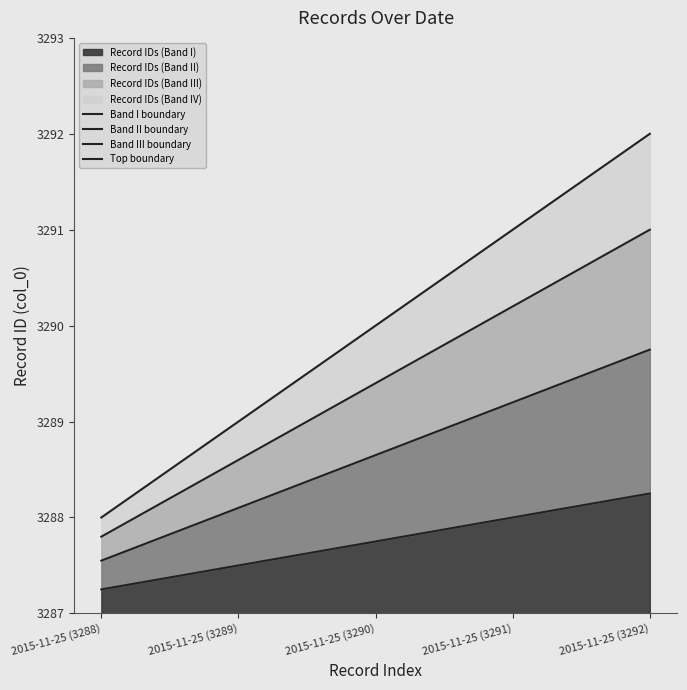

The Band II boundary series shows 3289.2 at 2015-11-25 (3291). True or false?

True